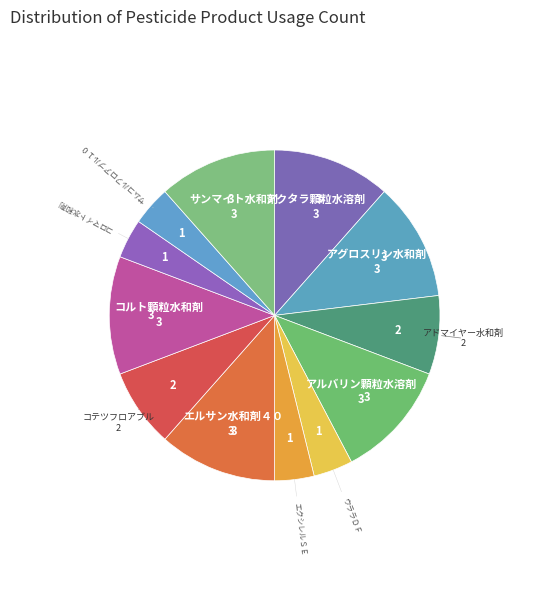

How many segments does this pie chart have?

12